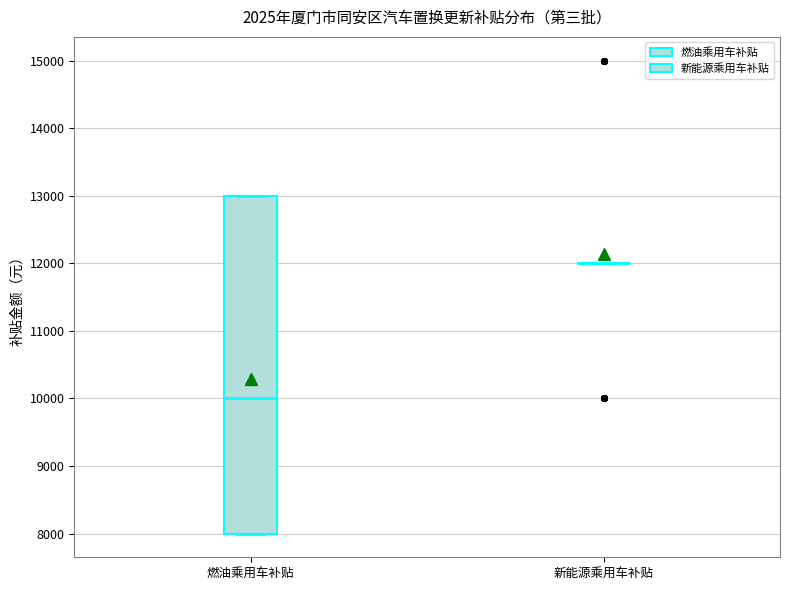

Reading left to right, transcribe this box plot: for each box, give where its median line is, the range the box spans, and where its two whiskers end, as read against the y-axis. The values are not printed on the chart, so give them approximately, as read against the axis.

燃油乘用车补贴: median 10000, box 8000 to 13000, whiskers 8000 to 13000
新能源乘用车补贴: box collapsed to a line at 12000, whiskers 12000 to 12000